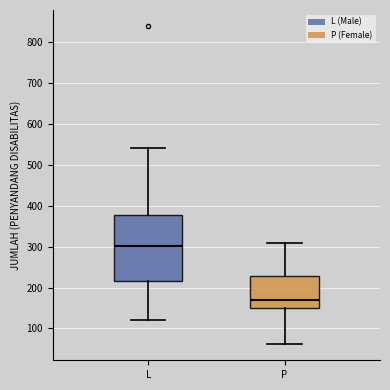

Reading left to right, read every box against the y-axis: the position of its median line, the range the box covers, and the ends of its whiskers. The values are not printed on the chart, so give them approximately, as read against the axis.

L: median 300, box 220 to 380, whiskers 120 to 540
P: median 170, box 150 to 230, whiskers 60 to 310